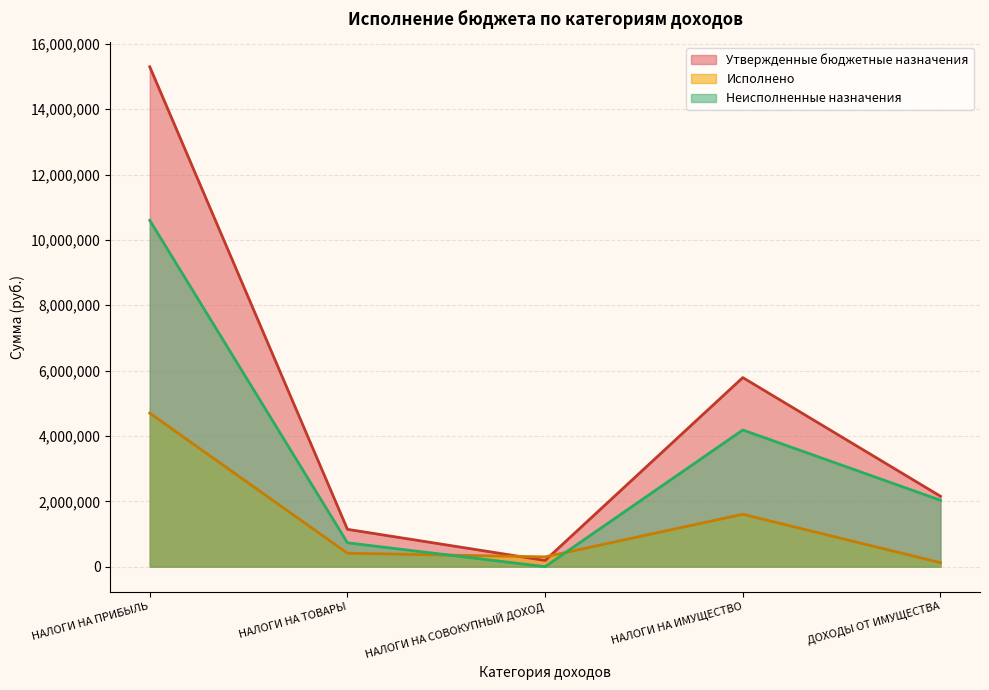

What is the difference between the highest and lowest values at НАЛОГИ НА ТОВАРЫ?

730733.9